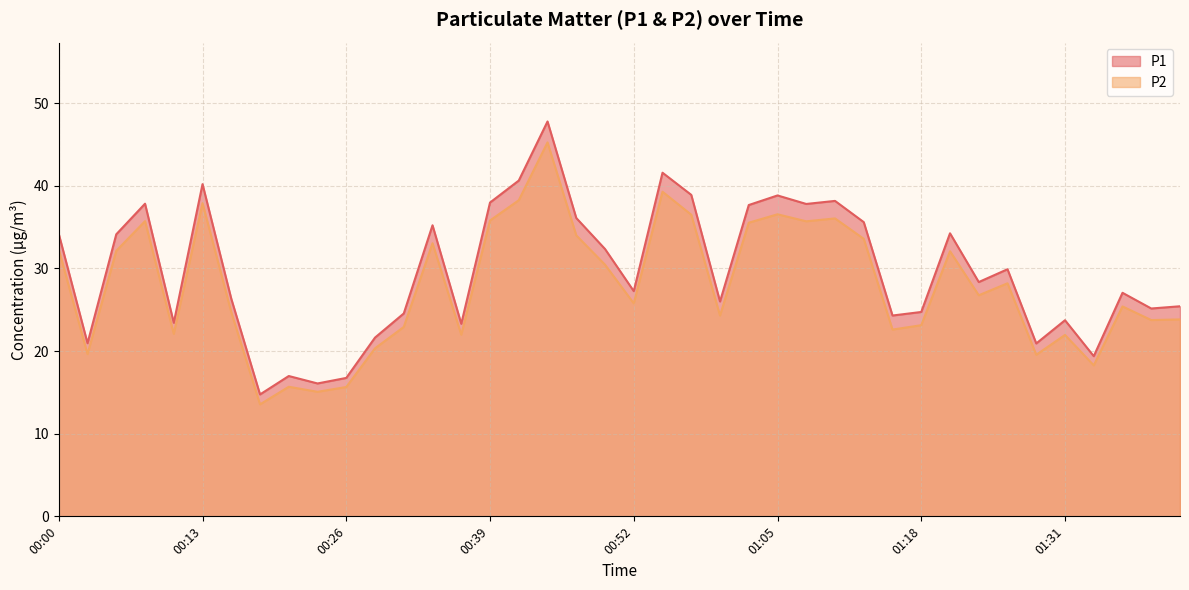

Between 00:16 and 01:42, which series saw the biggest shift?

P1